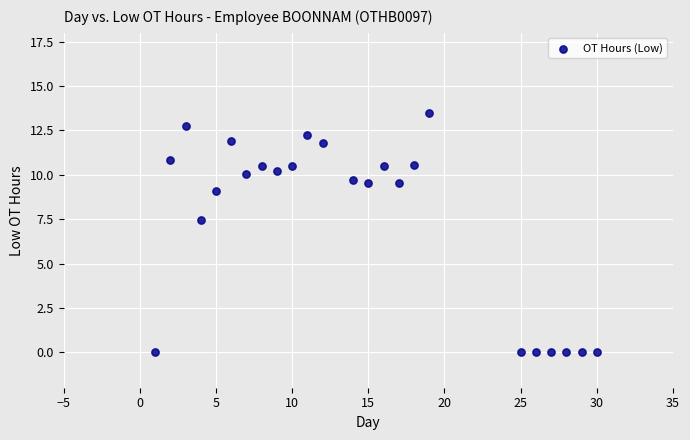

What Y value in the scatter plot is closest to 6?

7.5